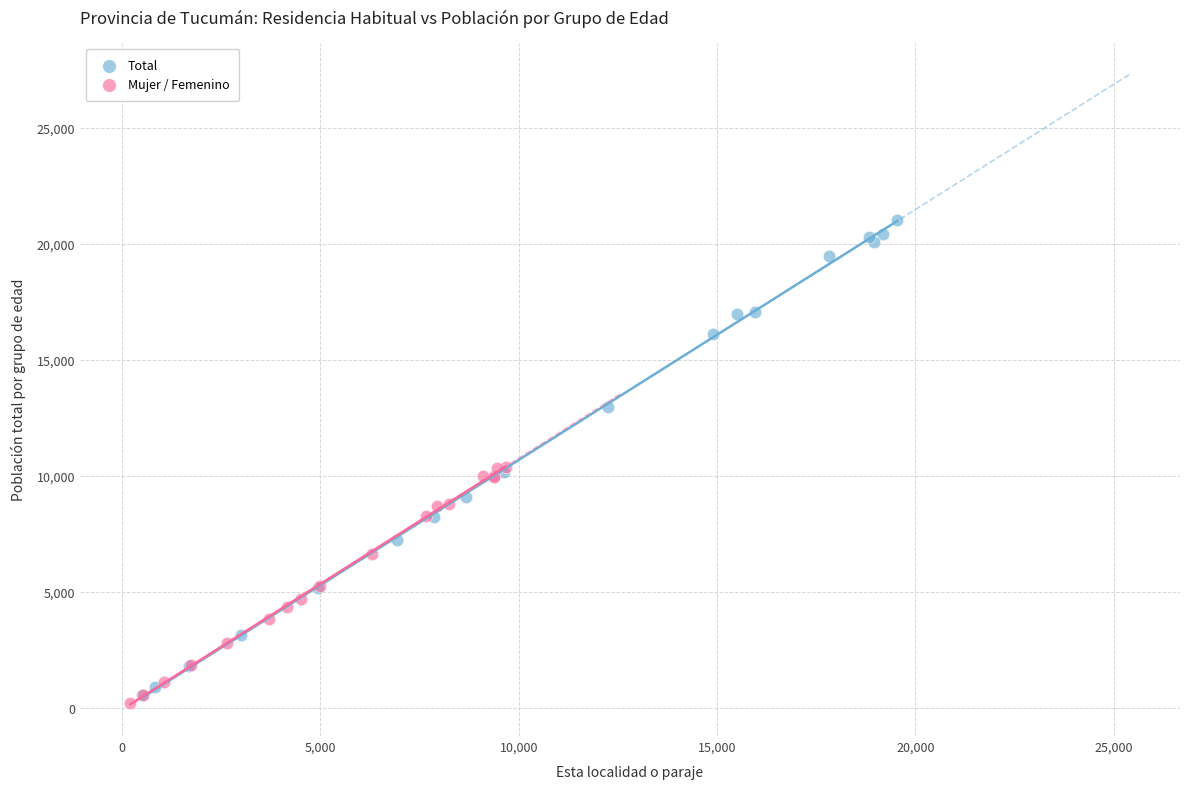

Which series has the widest spread of Y values?

Total